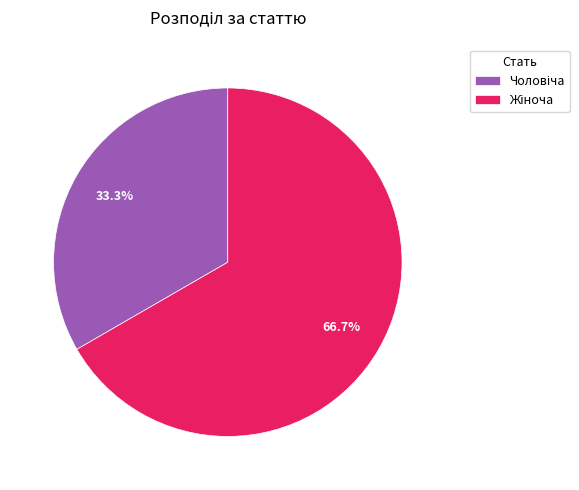

Does any single category account for the majority?

Yes